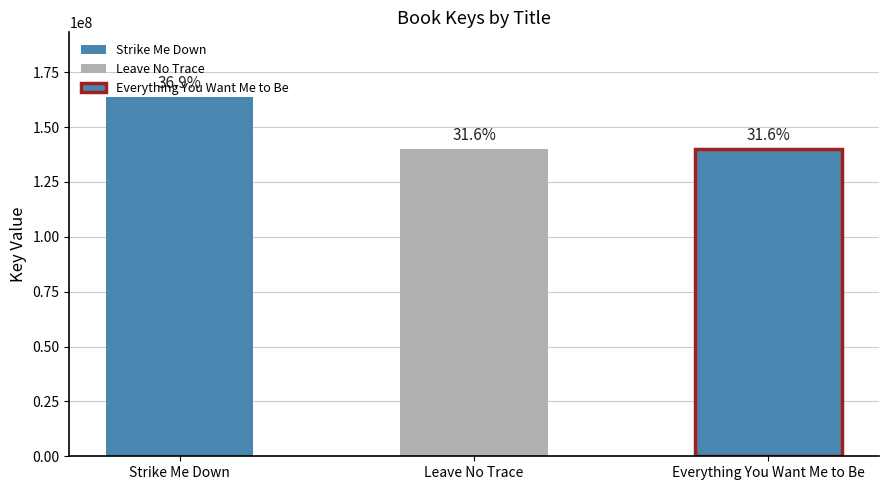

What is the ratio of the value at Everything You Want Me to Be to the value at Leave No Trace?

1.0